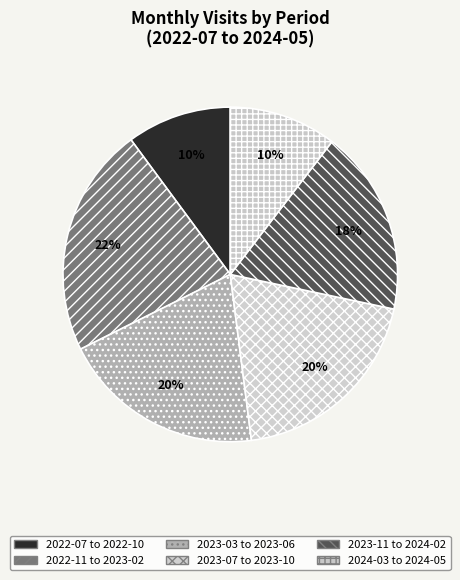

How many slices are in this pie chart?

6